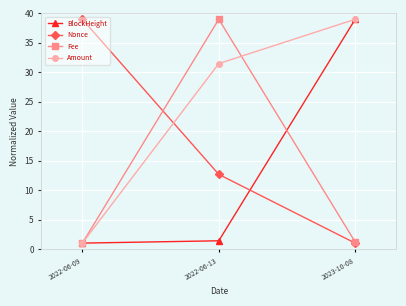

At how many categories does at least one series exceed 4?

3